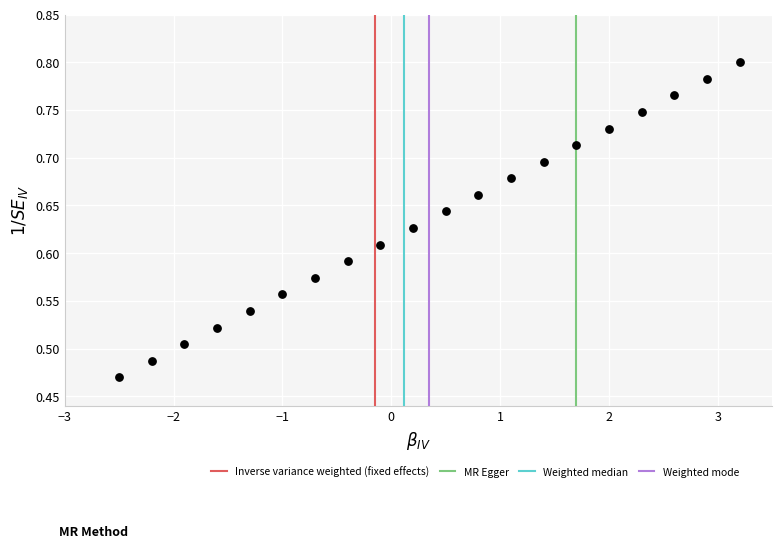

What is the range of Y values (max minus min)?

0.3